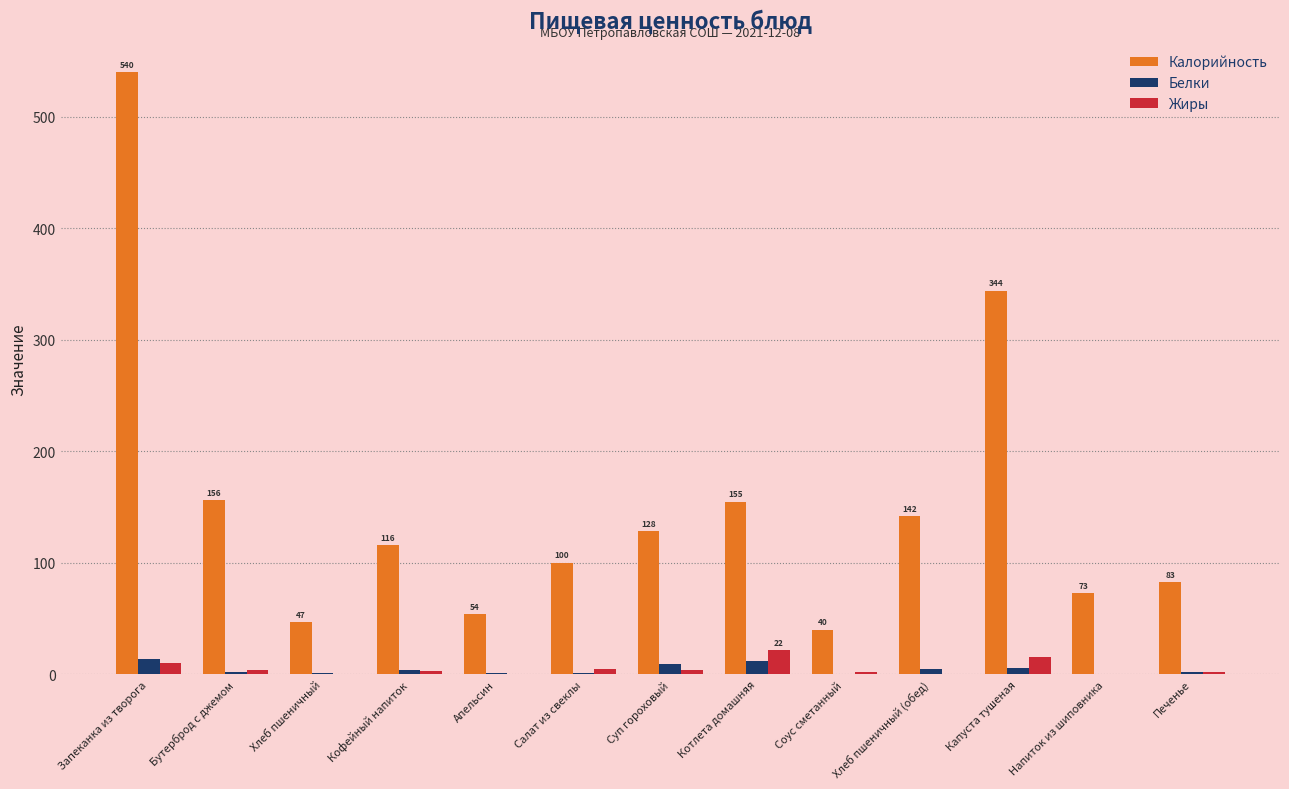

What is the greatest value displayed?

540.0